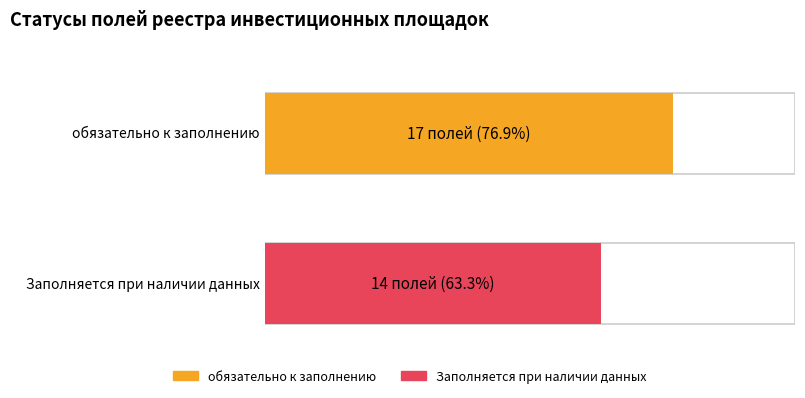

List the series in order of their overall mean, highest first.

обязательно к заполнению, Заполняется при наличии данных